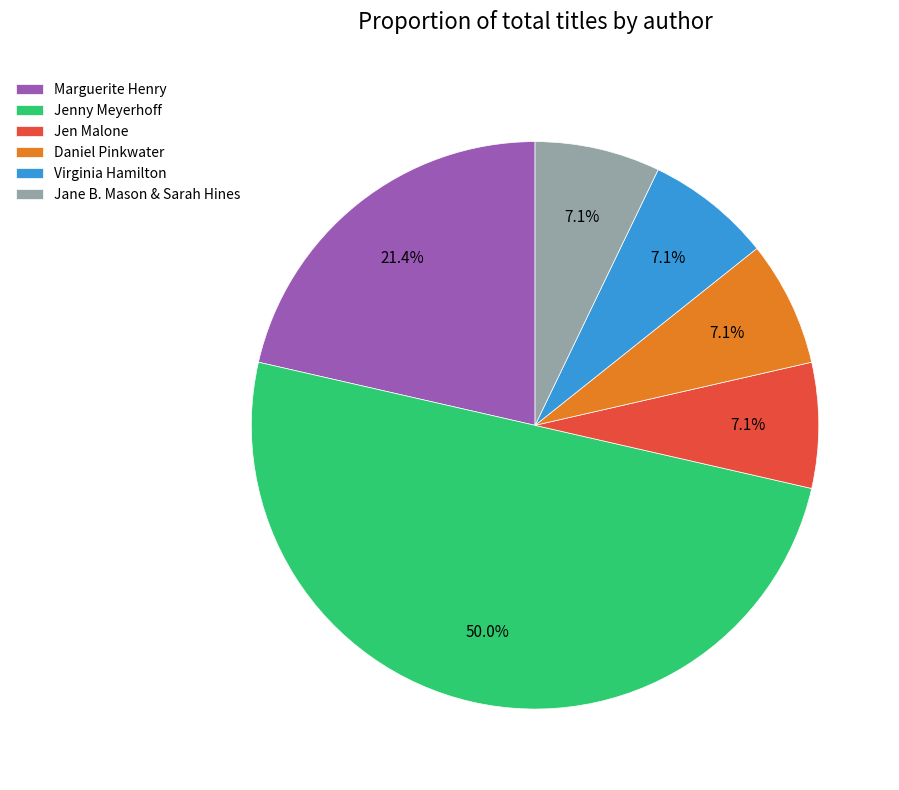

To the nearest percent, what is the average slice percentage?

17%